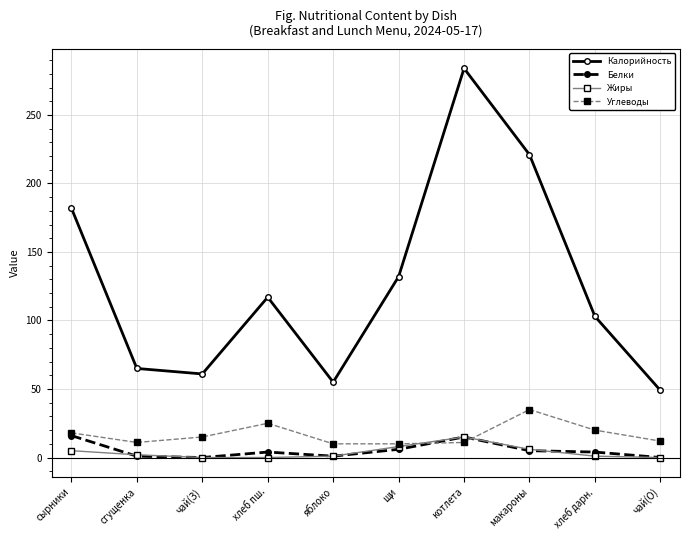

At which label does Калорийность reach its peak?

котлета